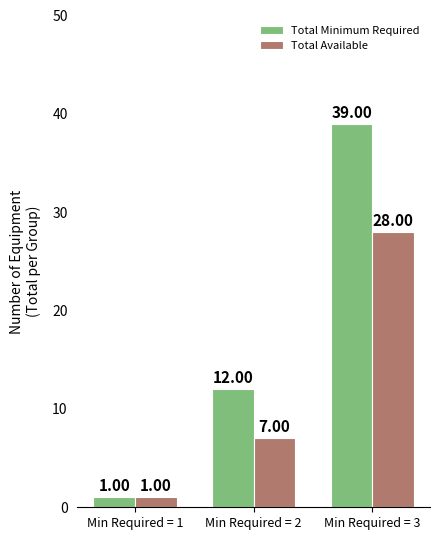

Which series has the largest range (max minus min)?

Total Minimum Required